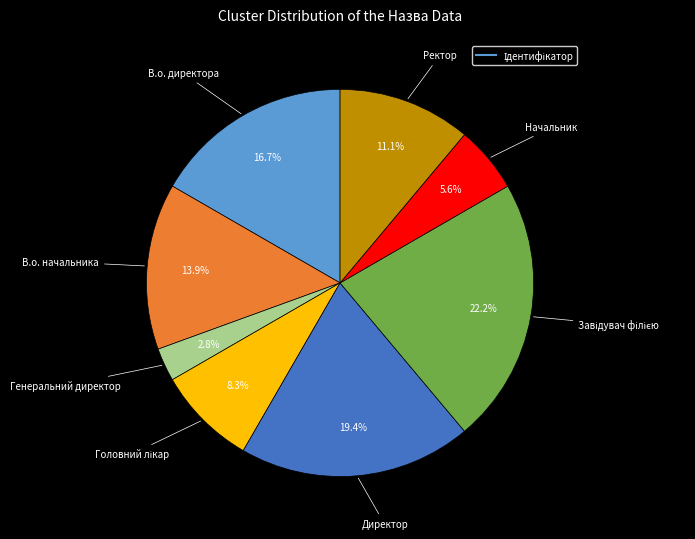

Is there a majority slice in this chart?

No